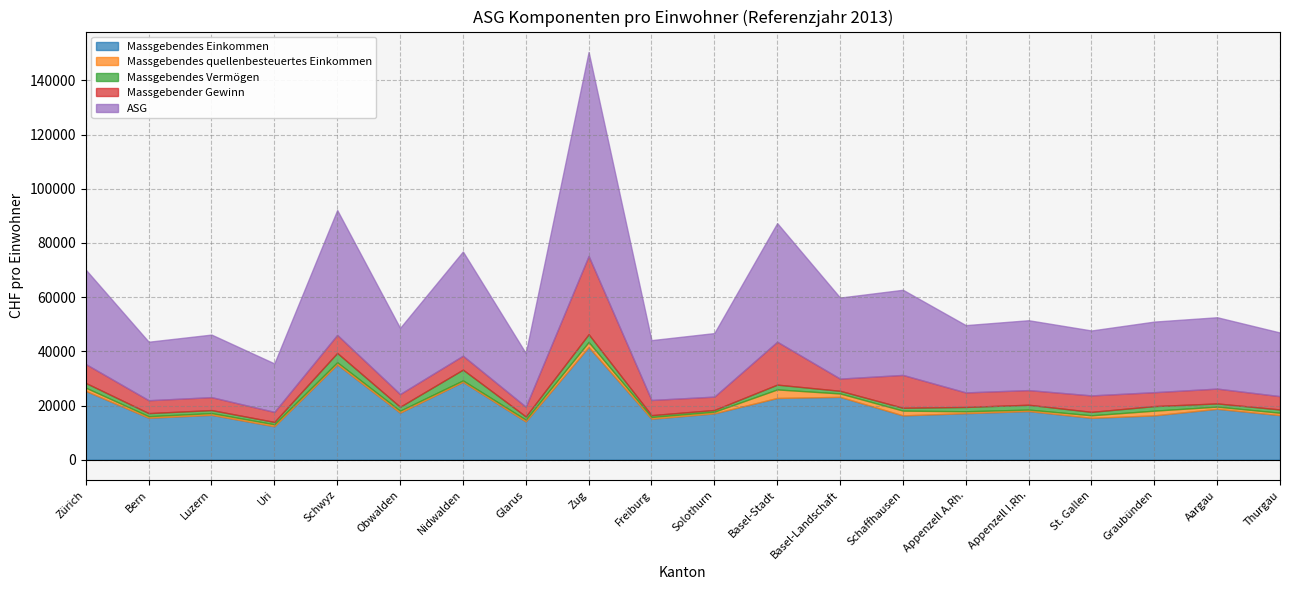

Which has a higher value, Thurgau or Basel-Landschaft?

Basel-Landschaft